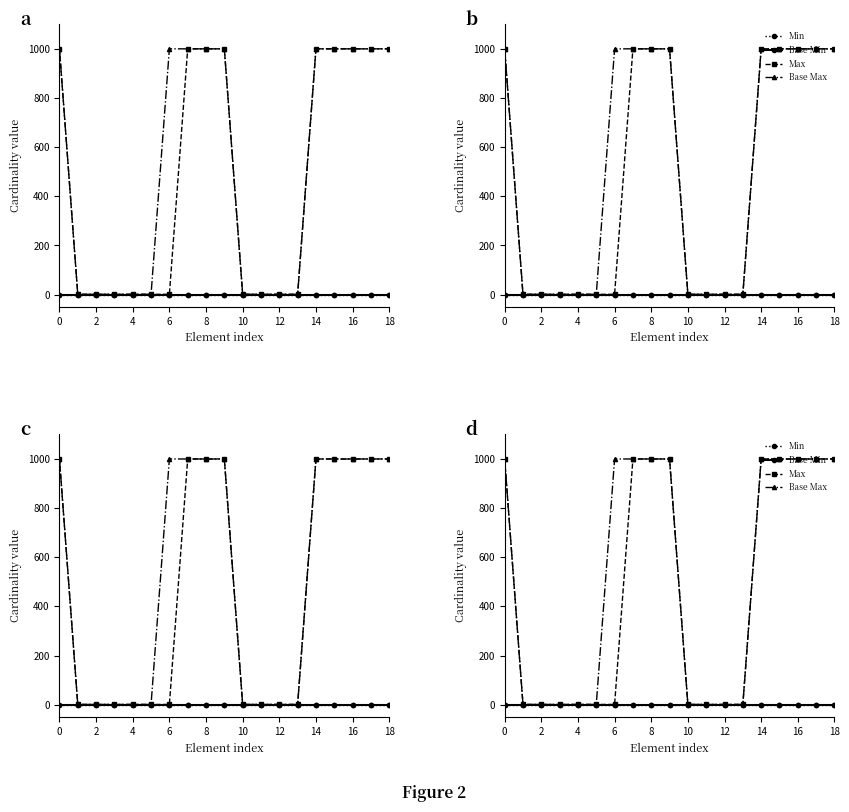

Is this an area chart (filled region under the line)?

No